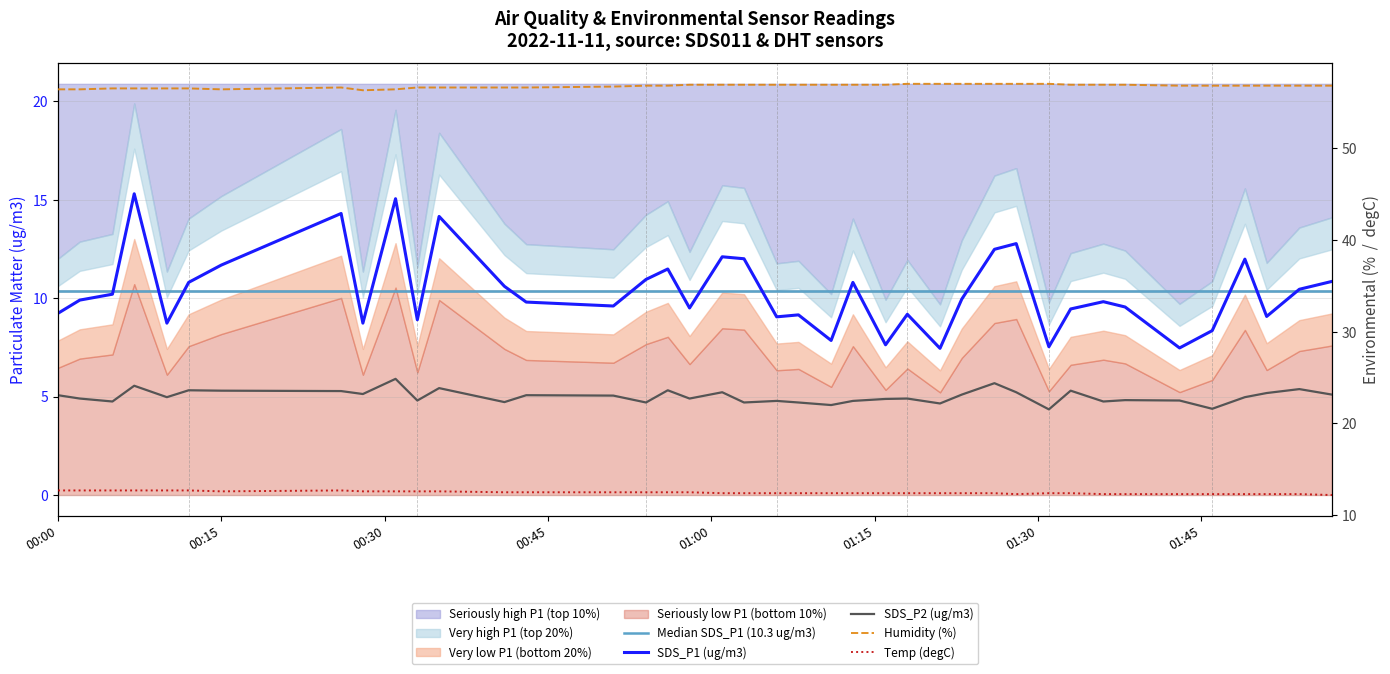

What position from the right is 00:30?

38